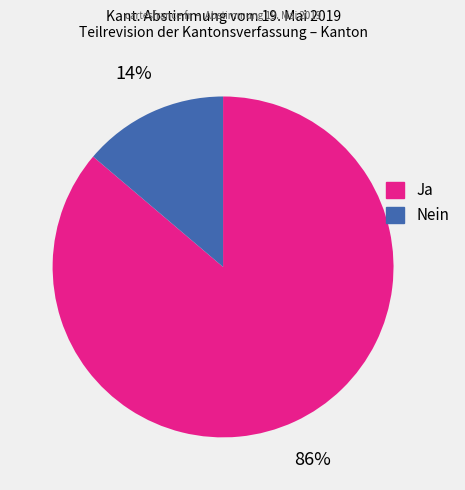

To the nearest percent, what is the difference between the largest and smallest slice percentages?

72%